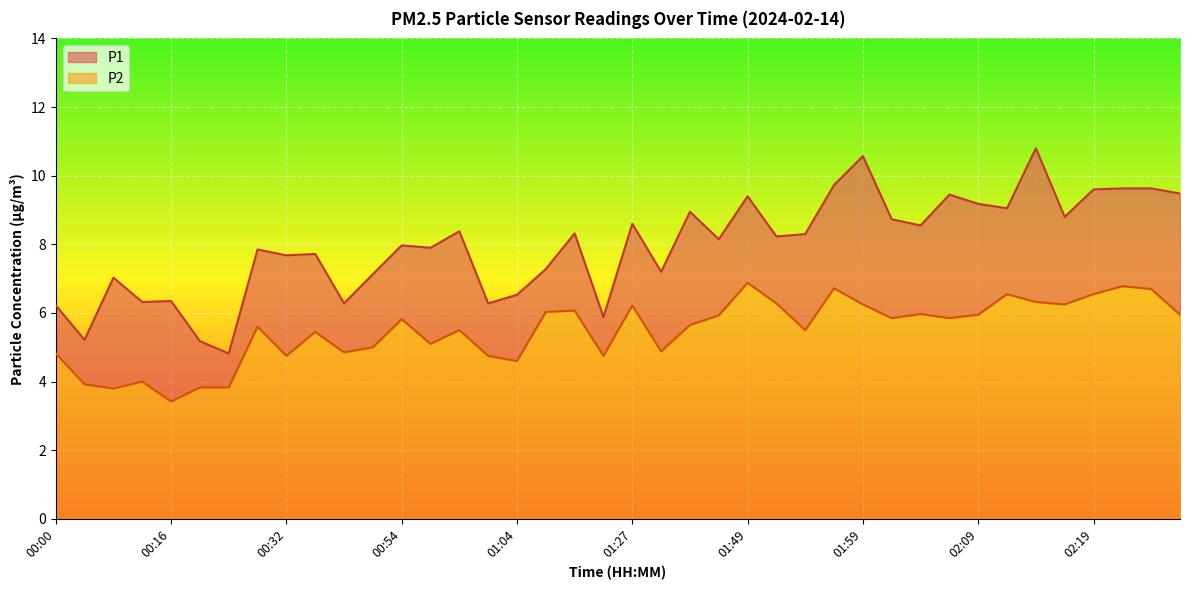

What is the total value across all series at 01:47?

14.1